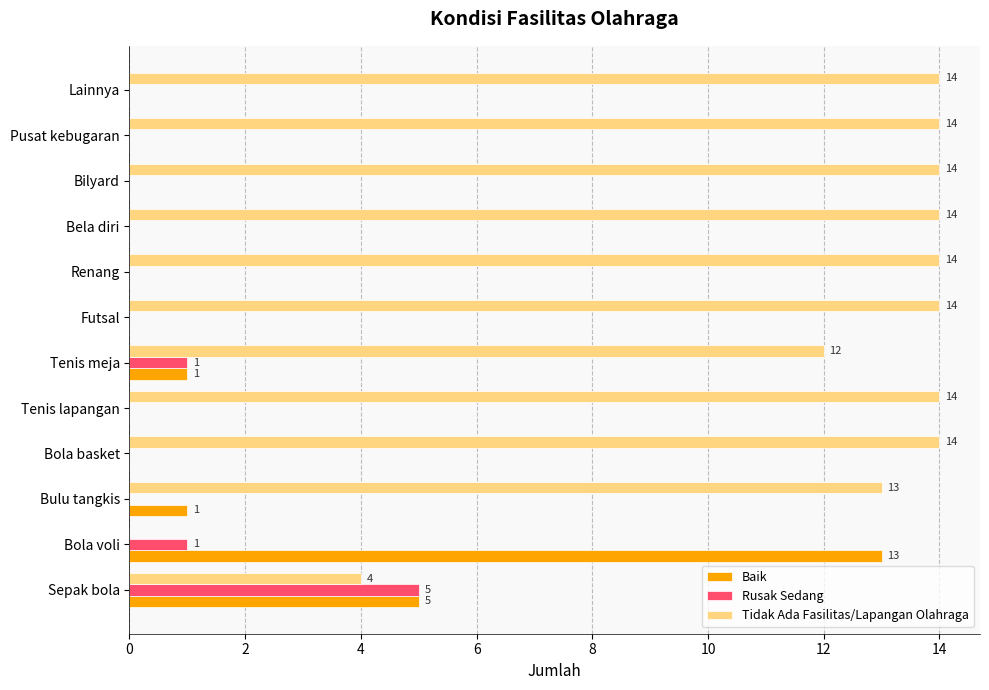

The Tidak Ada Fasilitas/Lapangan Olahraga series shows 21 at Futsal. True or false?

False